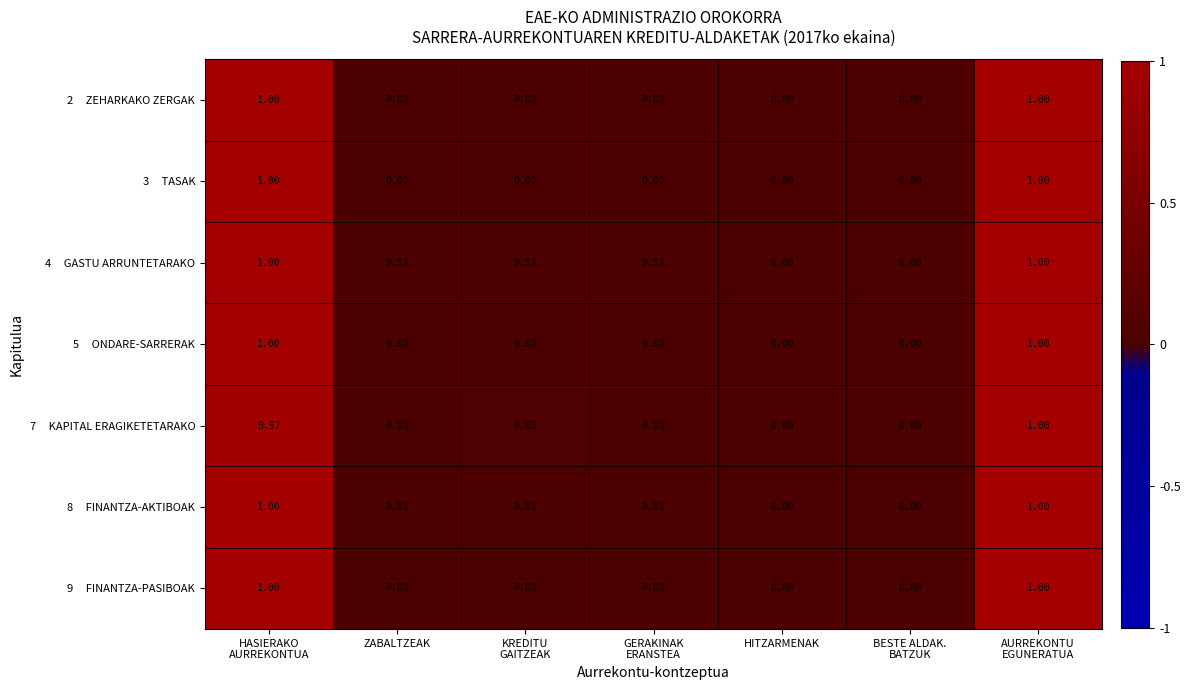

How many series are shown in this chart?

7